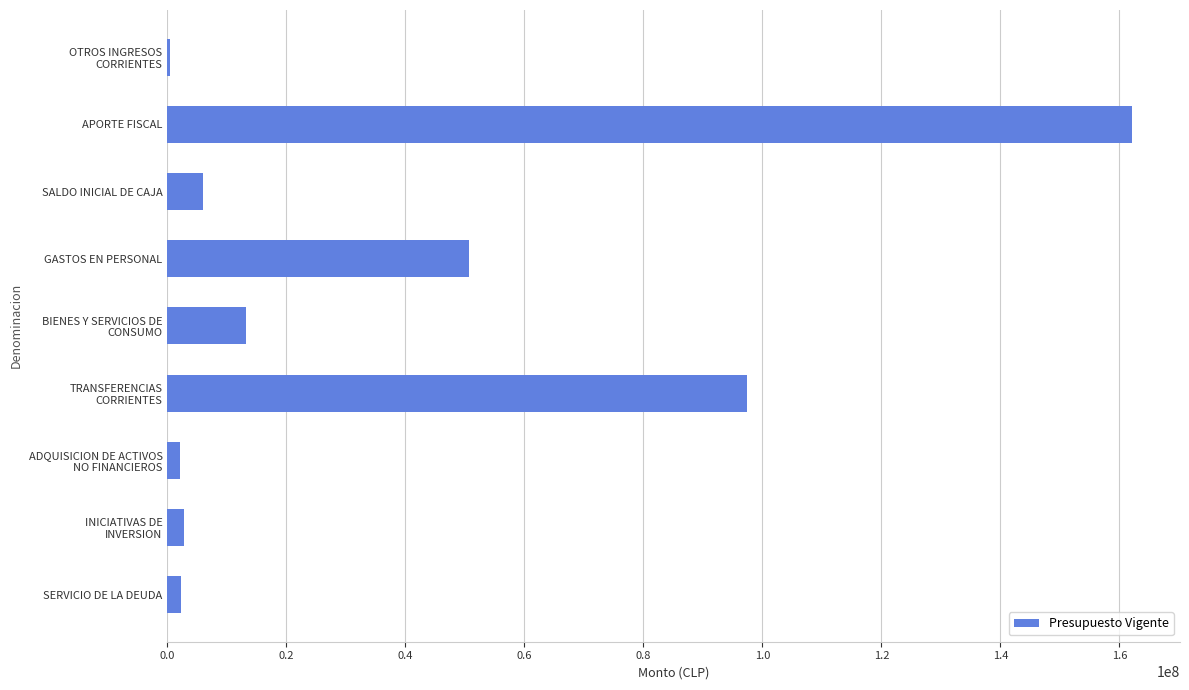

What is the maximum value shown in the chart?

162076683